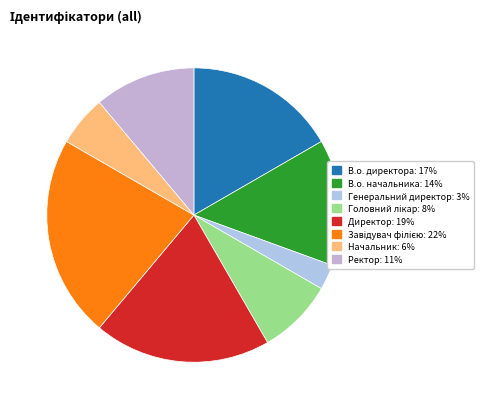

To the nearest percent, what portion does Завідувач філією represent?

22%